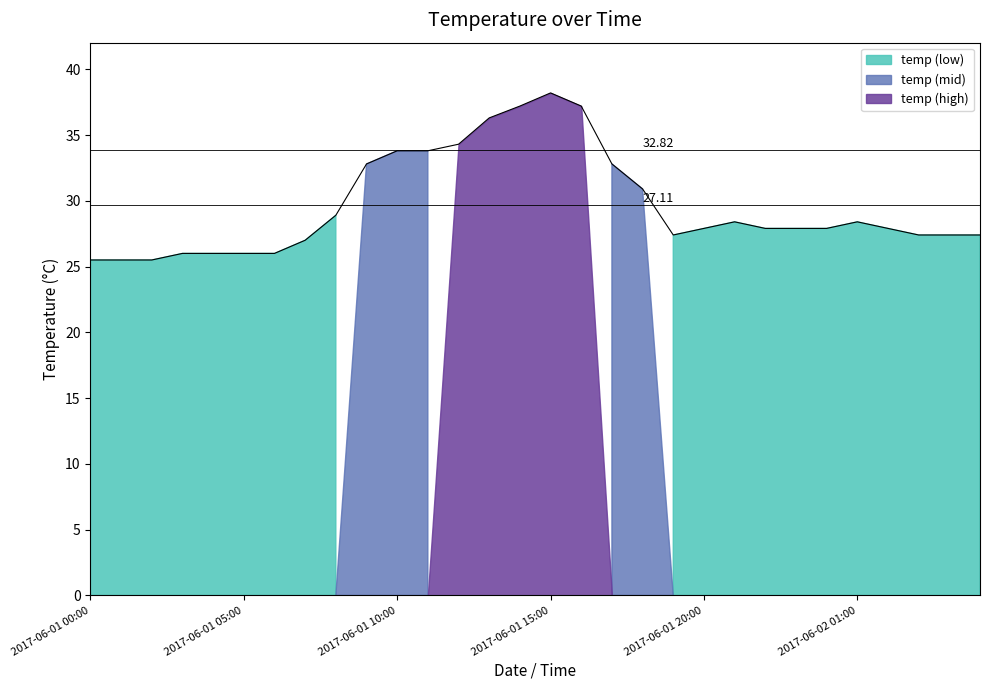

What is the label of the 18th point from the left?

2017-06-01 17:00